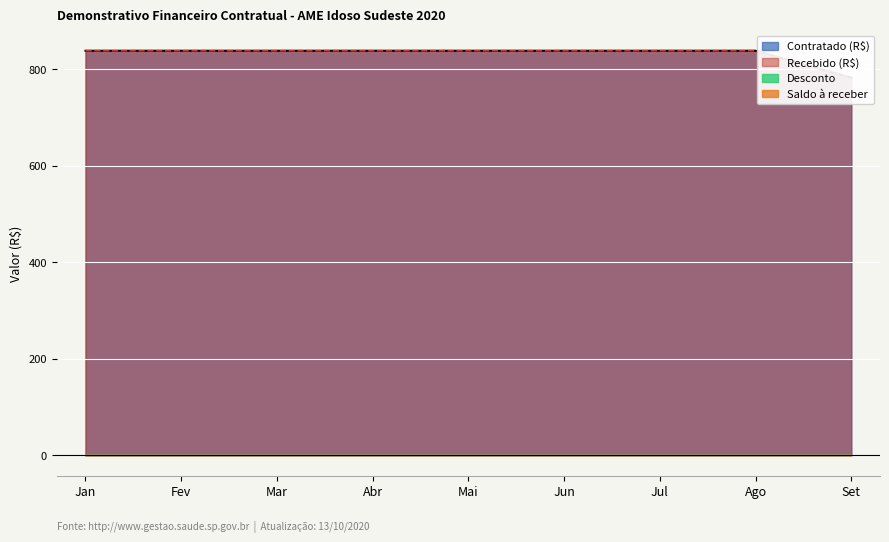

What is the sum of all Recebido (R$) values?

7490.7